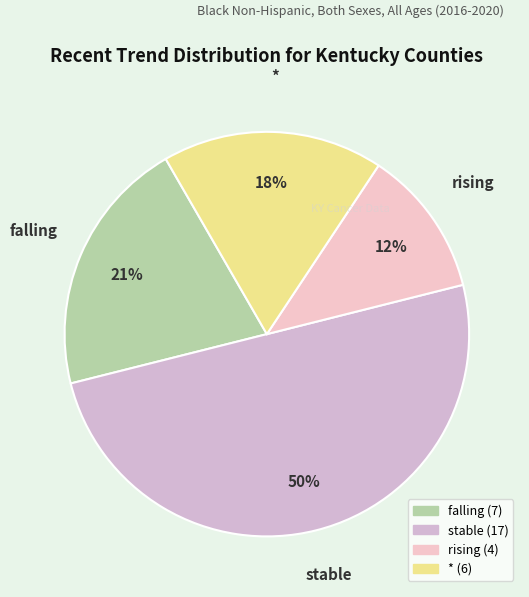

To the nearest percent, what portion does rising represent?

12%